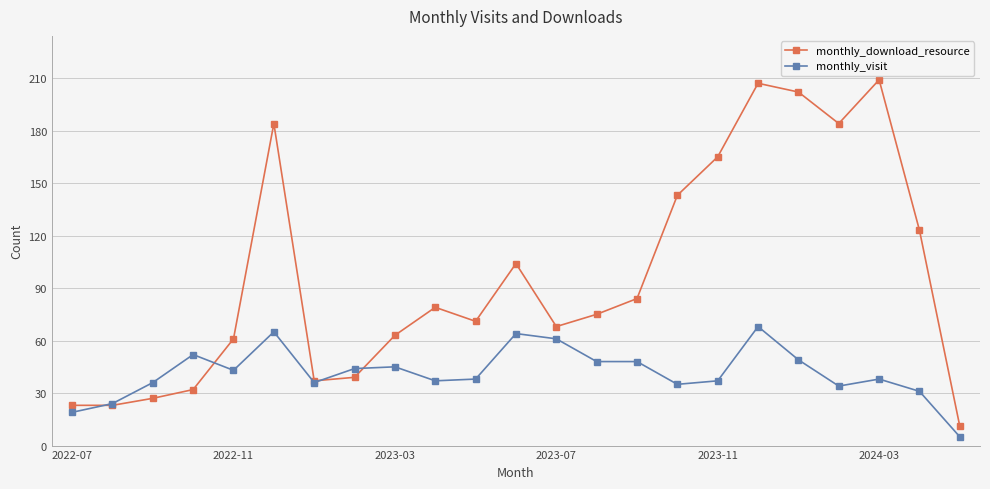

What is the minimum value for monthly_download_resource?

11